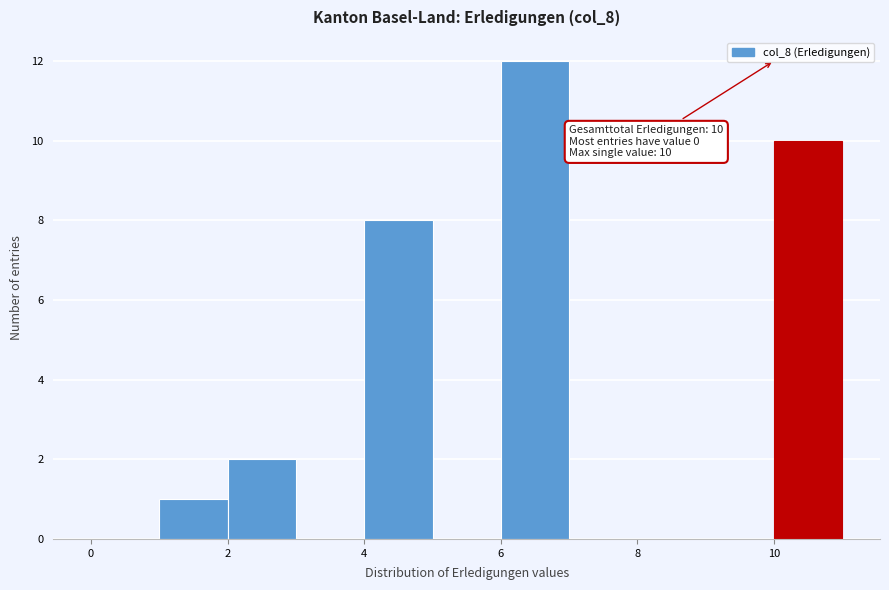

Over which range of the x-axis is the bar tallest?

6 to 7